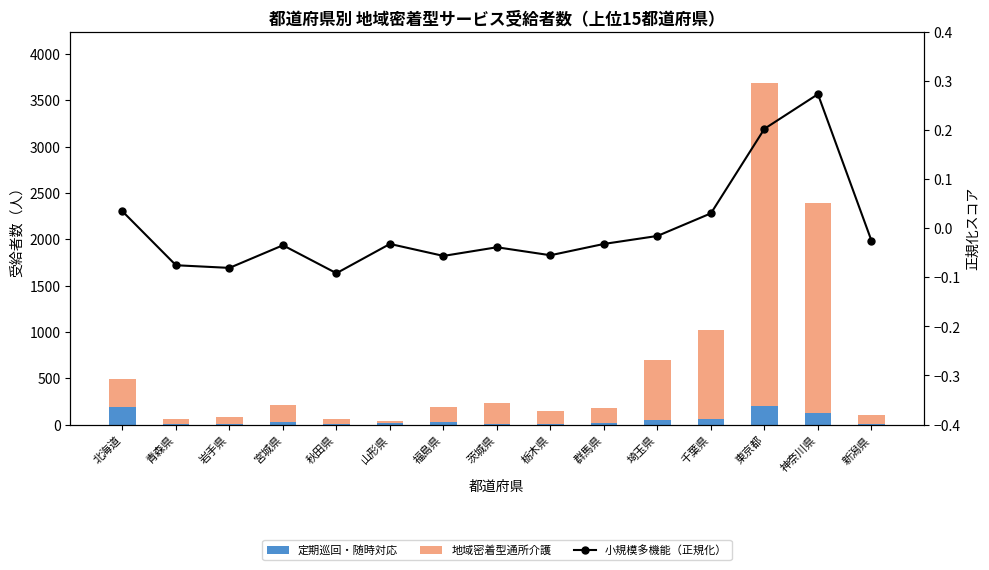

Is it true that 小規模多機能（正規化） equals -0.1 at 秋田県?

True